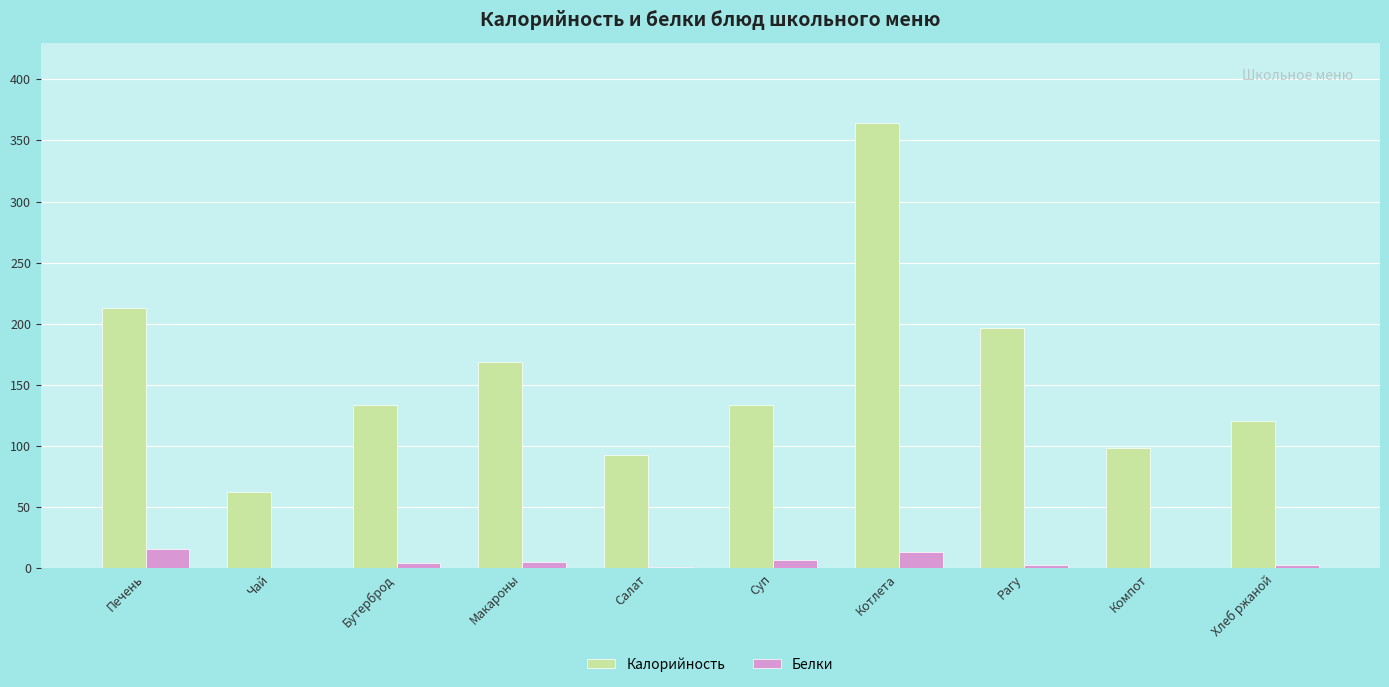

At which label does Калорийность first exceed 133?

Печень